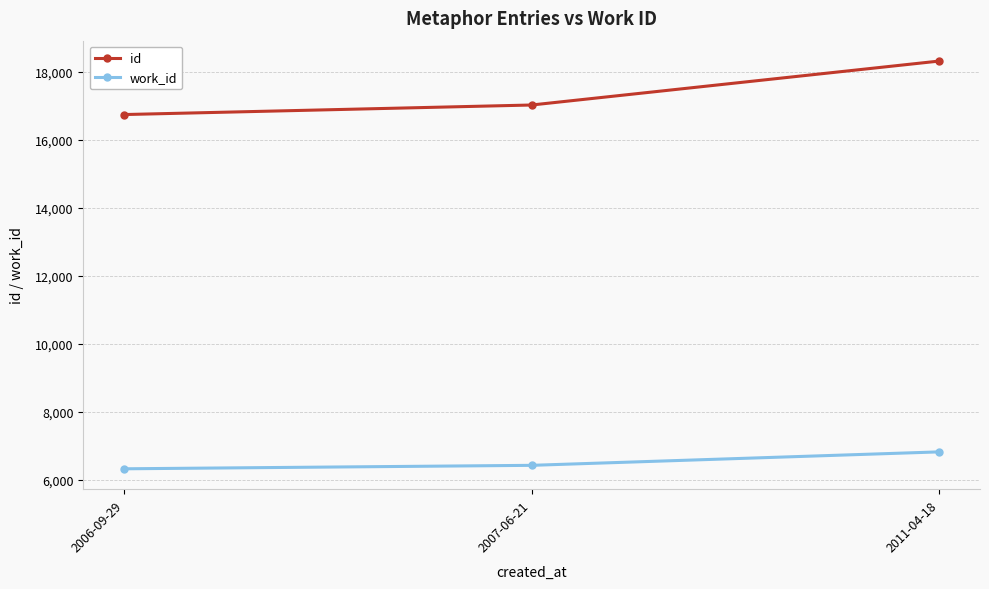

Reading left to right, extract all data points from this chart.

id: 16750	17031	18324
work_id: 6328	6430	6826